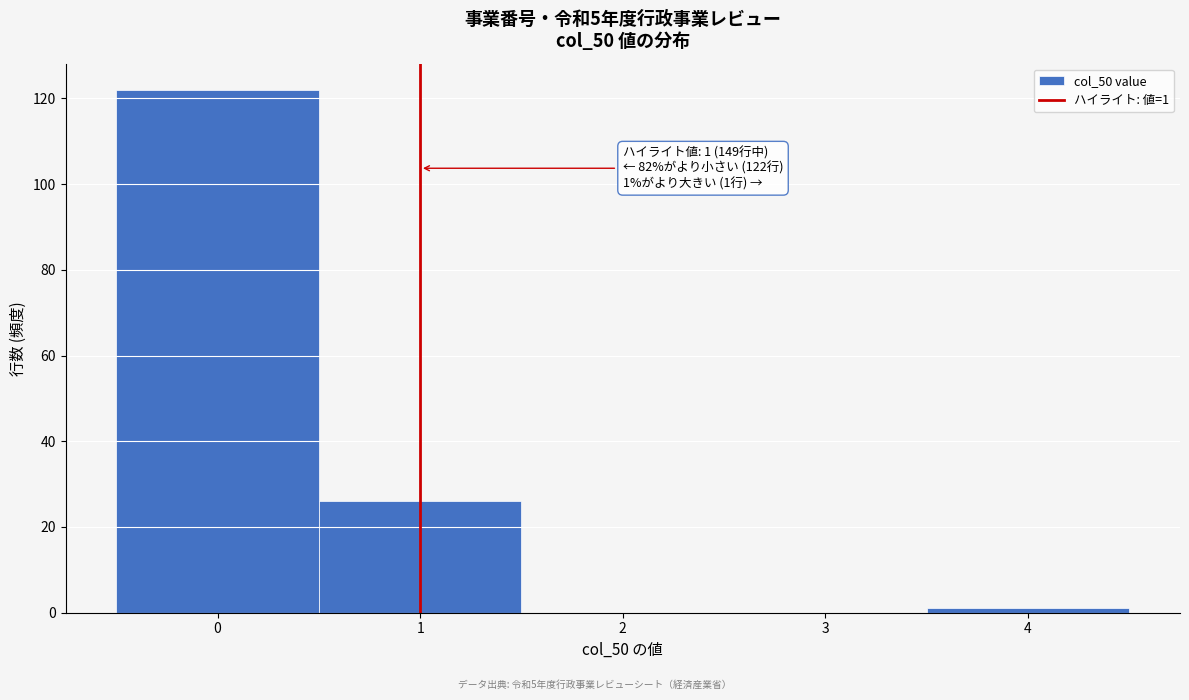

Over which range of the x-axis is the bar tallest?

-0.5 to 0.5